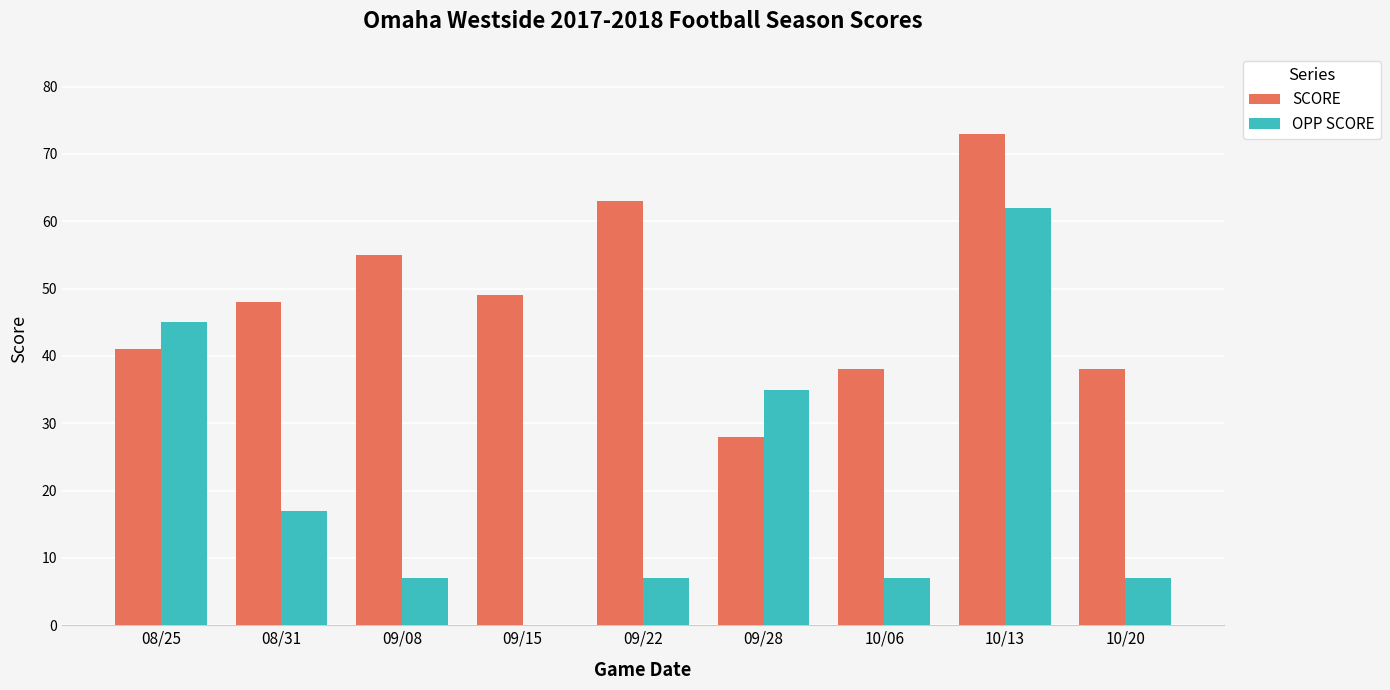

What is the spread (max minus min) of values at 09/28?

7